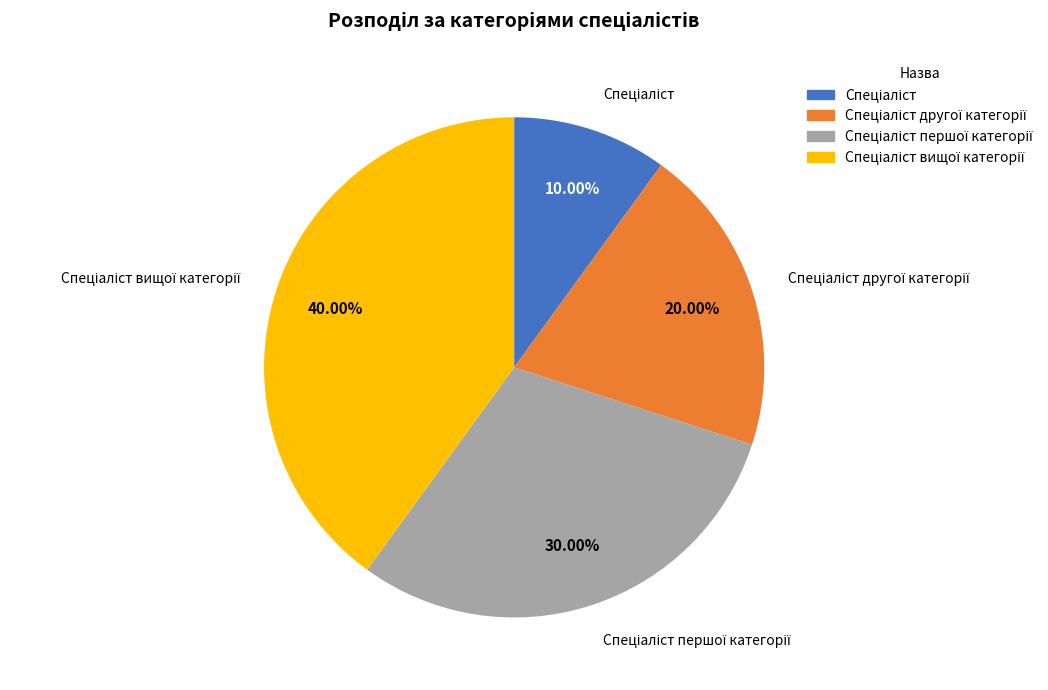

Does any single category account for the majority?

No